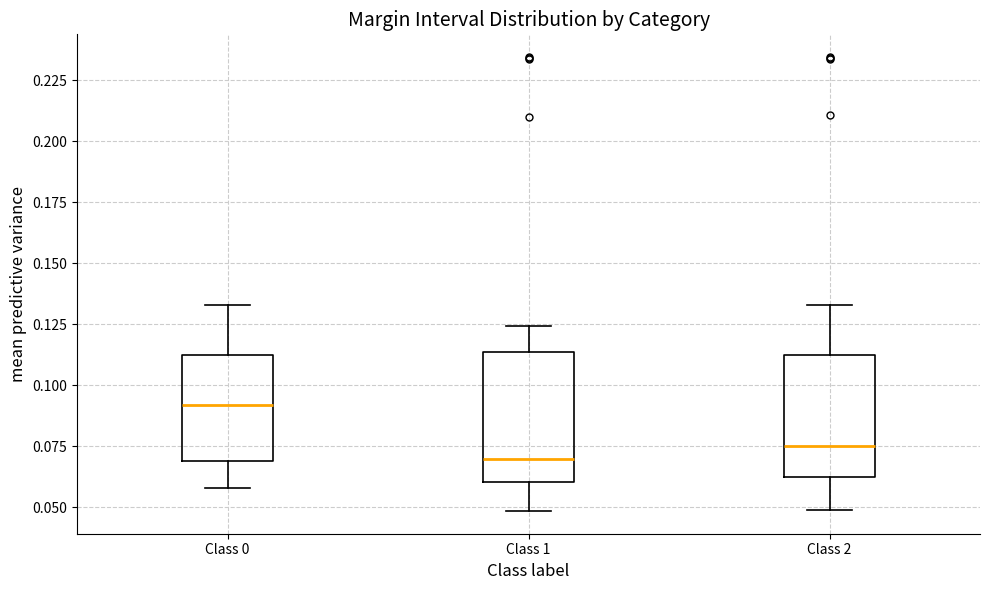

Where does the upper whisker of the box for Class 2 end on the y-axis? The values are not printed on the chart, so give them approximately, as read against the axis.

0.135